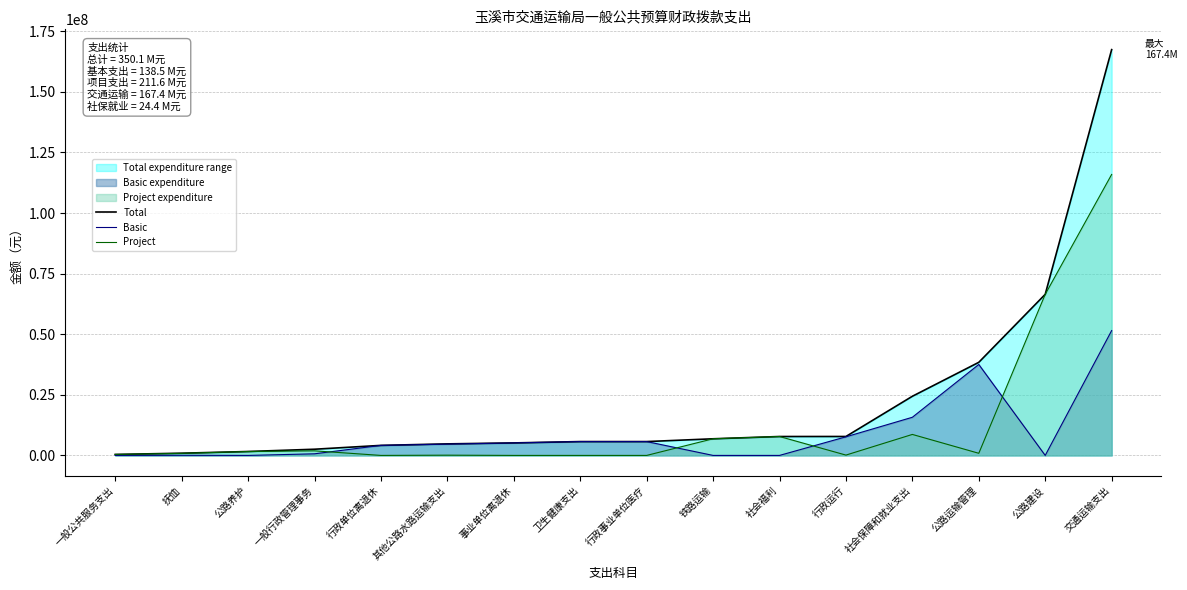

True or false: Project and Total cross at least once.

False